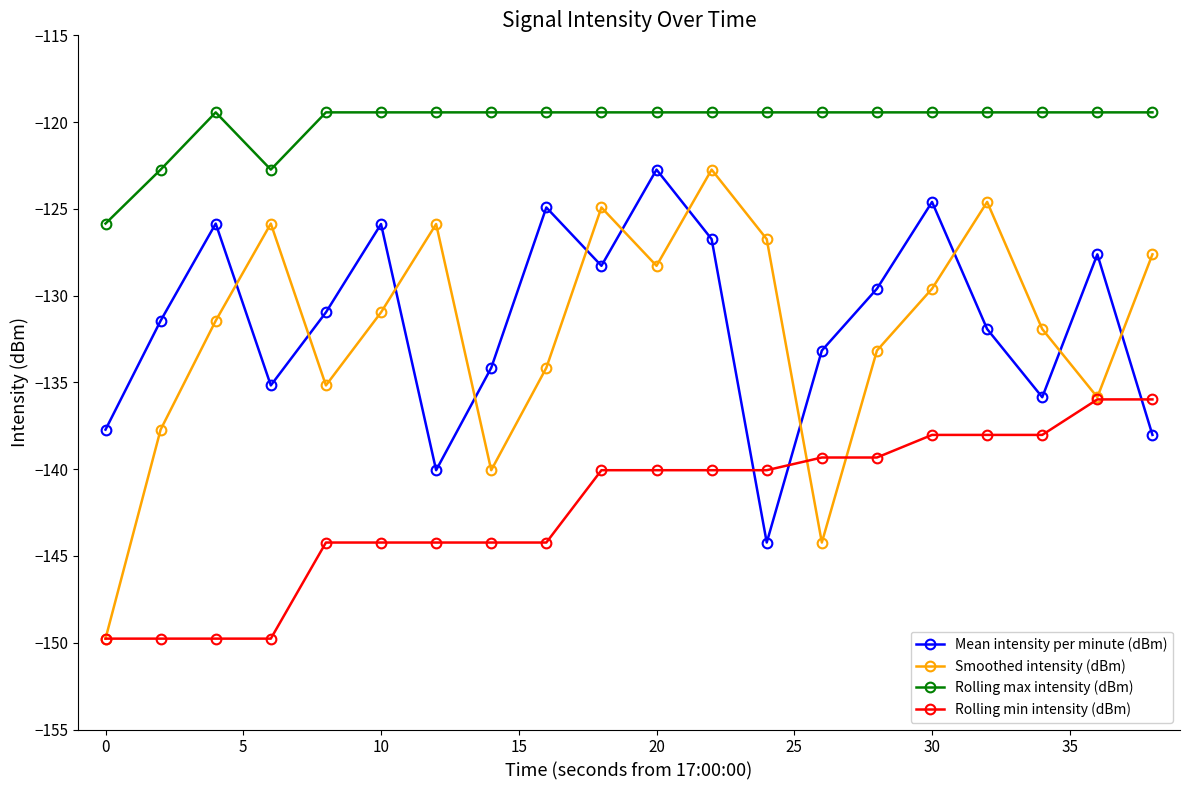

What is the lowest value of the Smoothed intensity (dBm) series?

-149.8